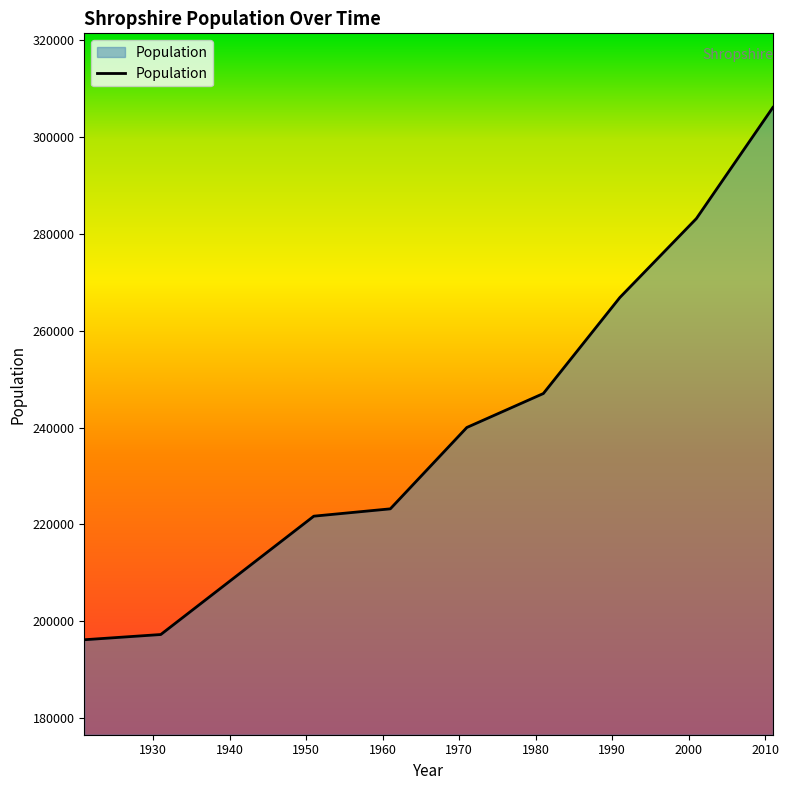

What is the minimum value shown in the chart?

196177